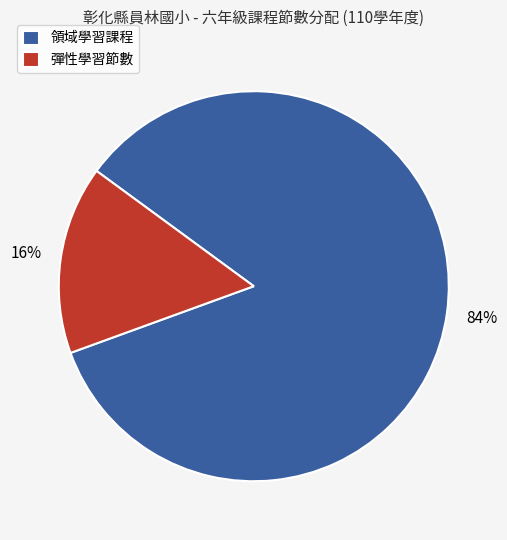

What is the smallest slice in the pie chart?

彈性學習節數